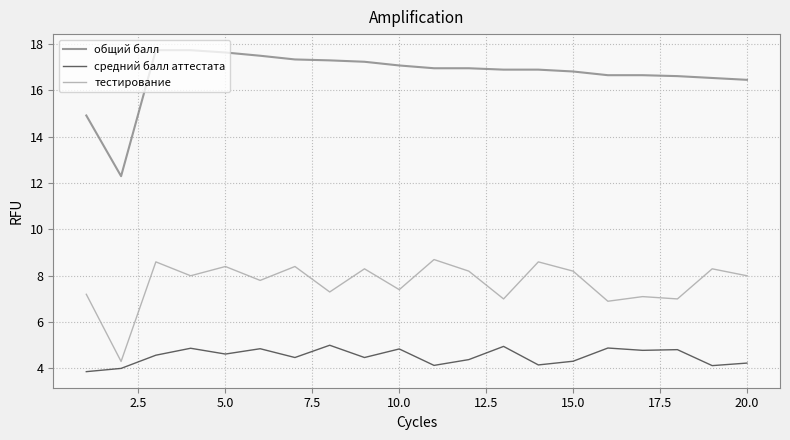

What is the maximum value shown in the chart?

17.7